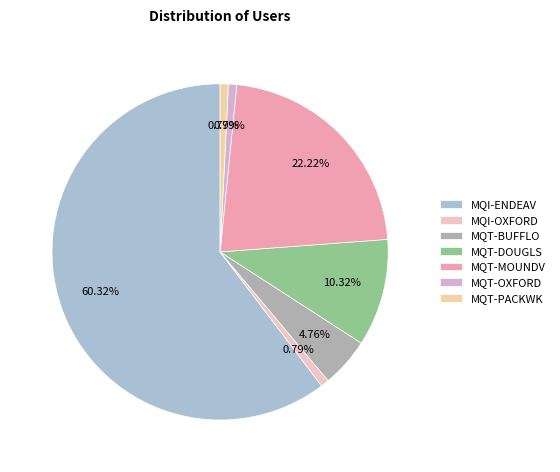

To the nearest percent, what is the difference between the largest and smallest slice percentages?

60%